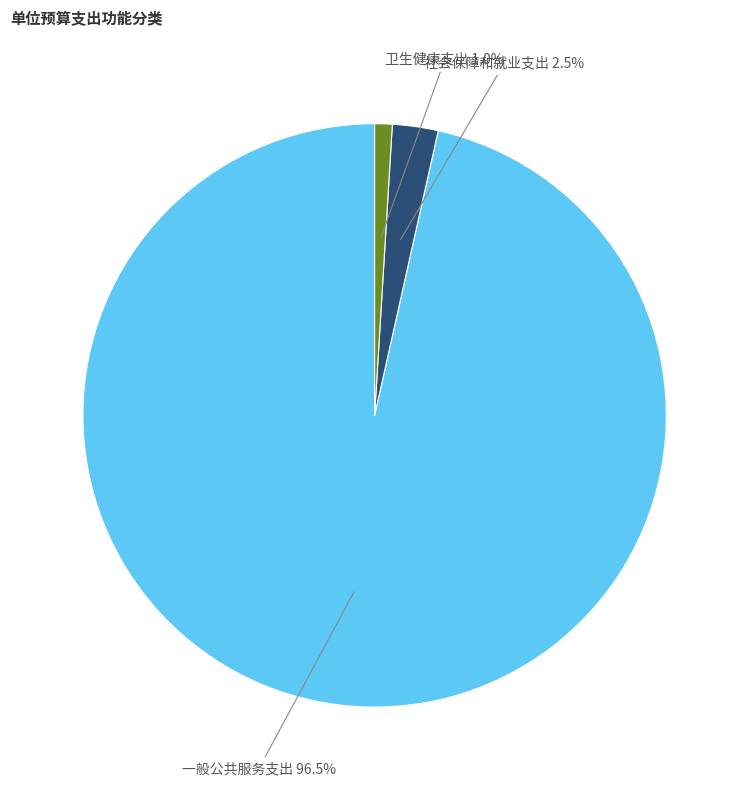

Is there a majority slice in this chart?

Yes